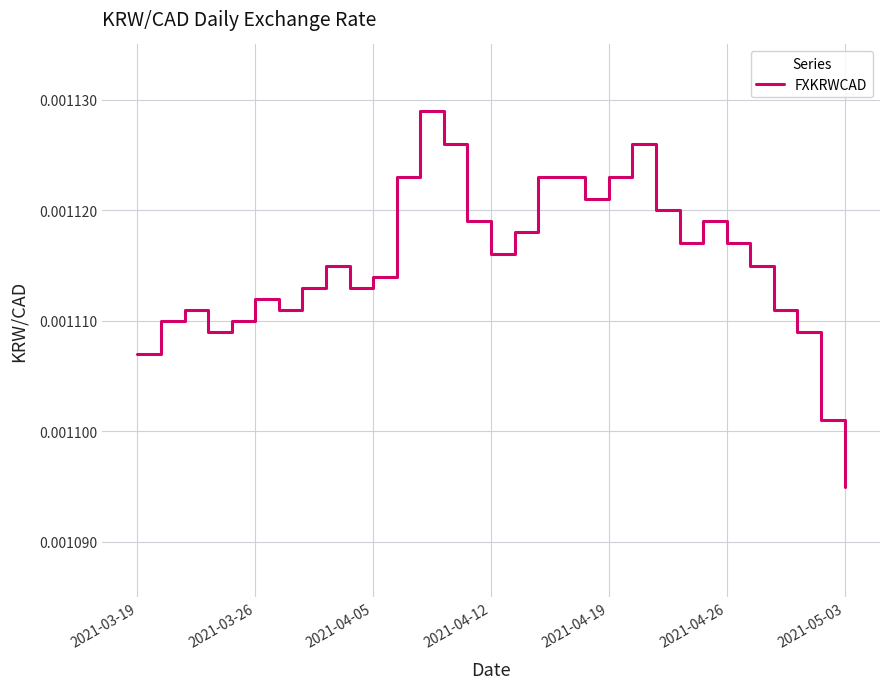

How many values are between 0 and 1?

31